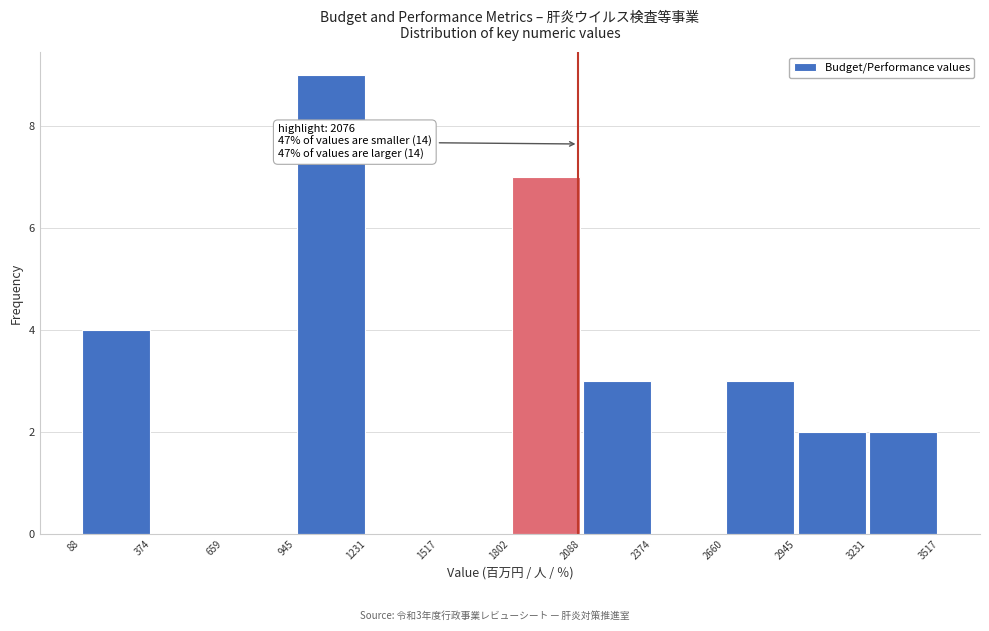

Which range on the x-axis has the tallest bar?

945 to 1231